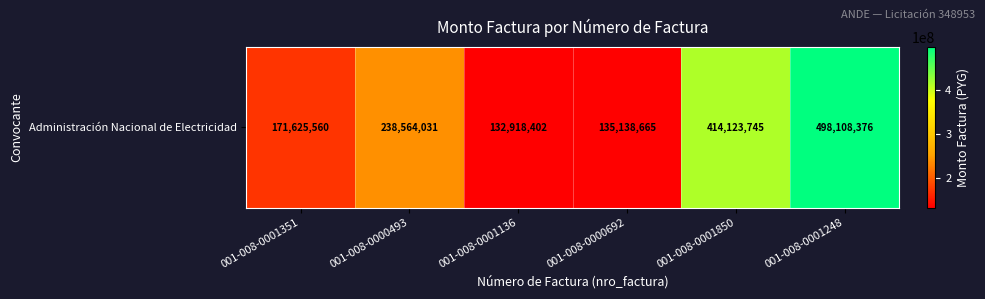

Where is the data nearest to the value 315513389?

001-008-0000493